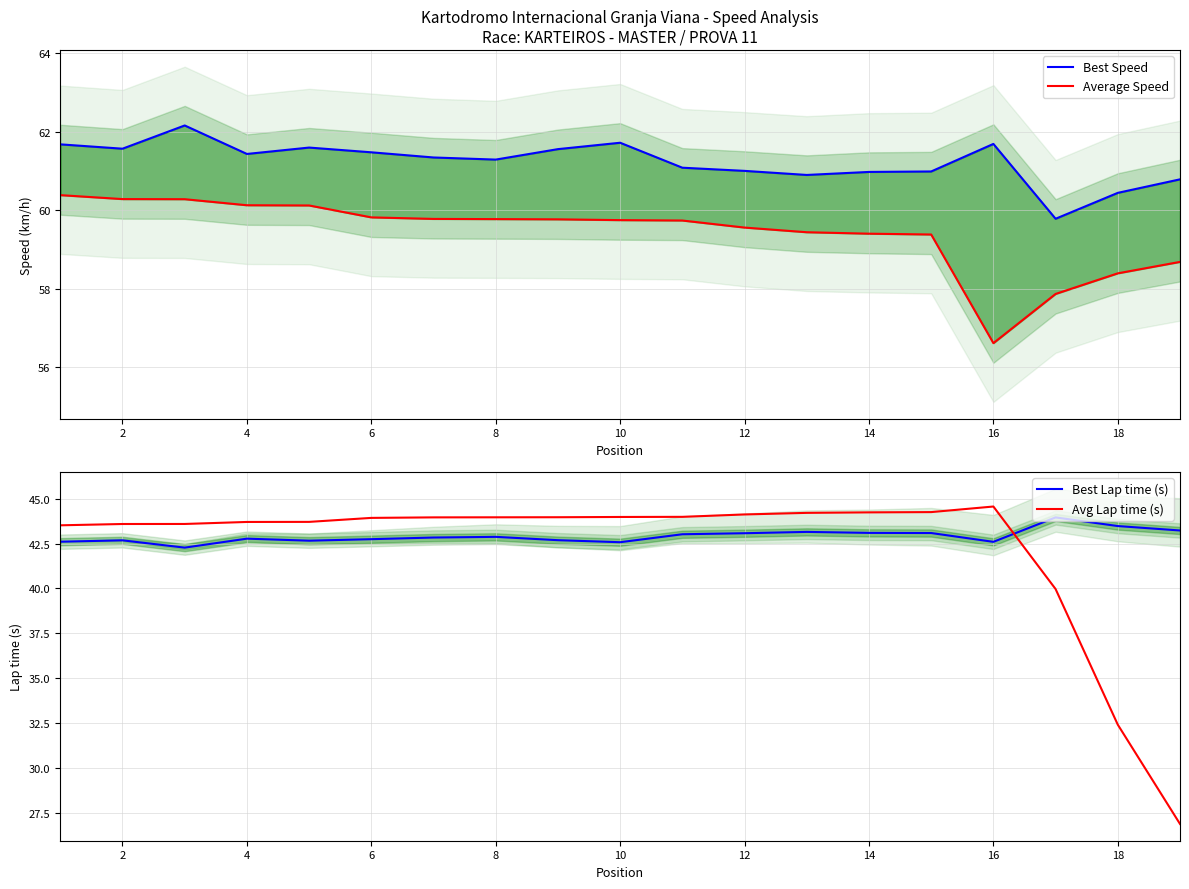

Reading left to right, extract all data points from this chart.

Best Speed: 61.7	61.6	62.2	61.4	61.6	61.5	61.3	61.3	61.6	61.7	61.1	61.0	60.9	61.0	61.0	61.7	59.8	60.4	60.8
Average Speed: 60.4	60.3	60.3	60.1	60.1	59.8	59.8	59.8	59.8	59.7	59.7	59.6	59.4	59.4	59.4	56.6	57.9	58.4	58.7
Best Lap time (s): 42.6	42.7	42.3	42.8	42.7	42.7	42.8	42.9	42.7	42.6	43.0	43.1	43.2	43.1	43.1	42.6	44.0	43.5	43.2
Avg Lap time (s): 43.5	43.6	43.6	43.7	43.7	43.9	44.0	44.0	44.0	44.0	44.0	44.1	44.2	44.2	44.3	44.6	40.0	32.4	26.9